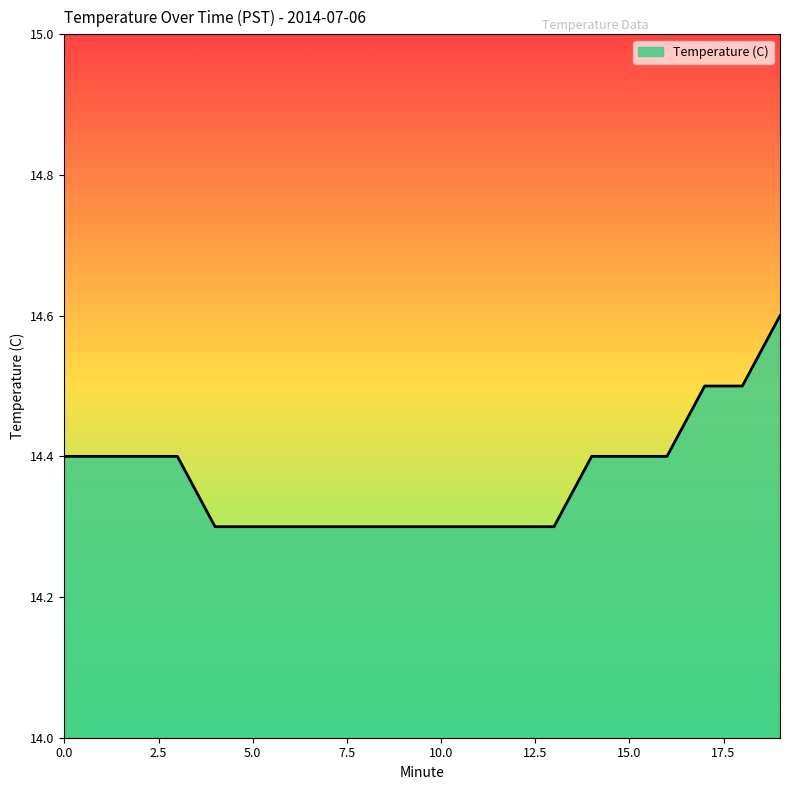

What is the smallest value displayed?

14.3